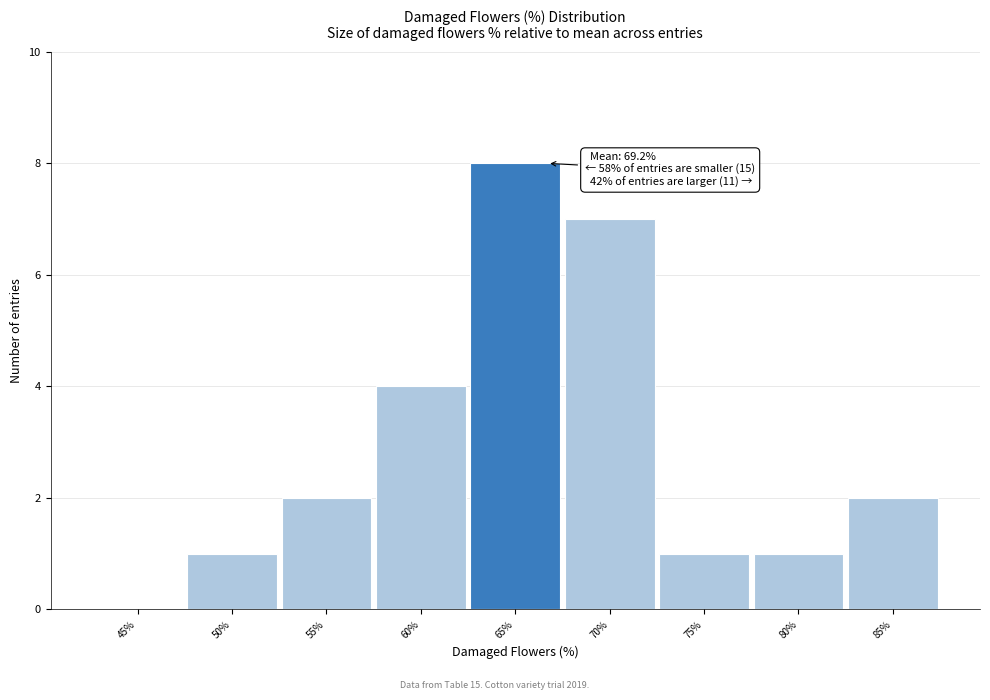

Reading left to right, what are all the values shown in this chart?

45%=0	50%=1	55%=2	60%=4	65%=8	70%=7	75%=1	80%=1	85%=2